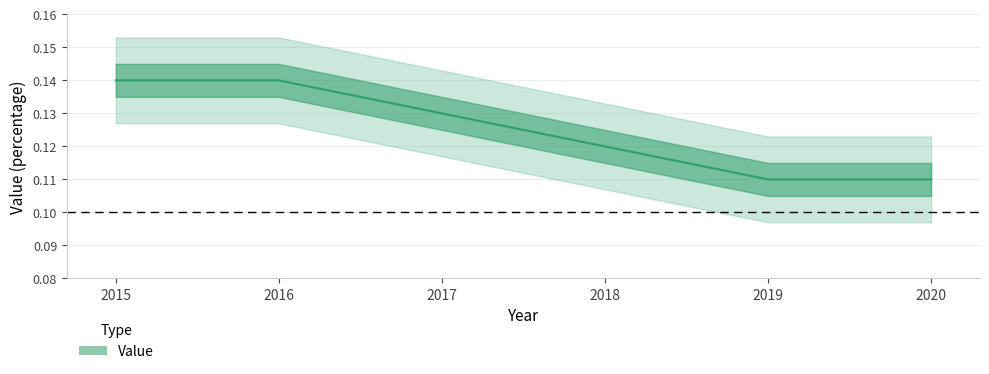

Reading left to right, list all the values displayed in this chart.

0.1	0.1	0.1	0.1	0.1	0.1